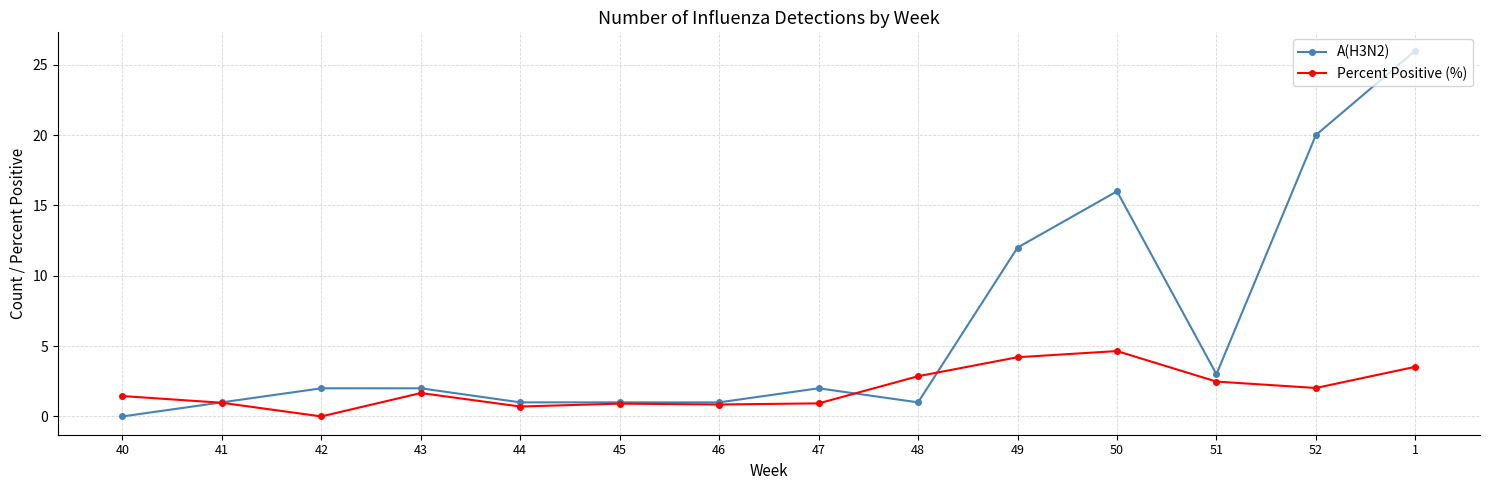

What is the label of the 6th point from the right?

48